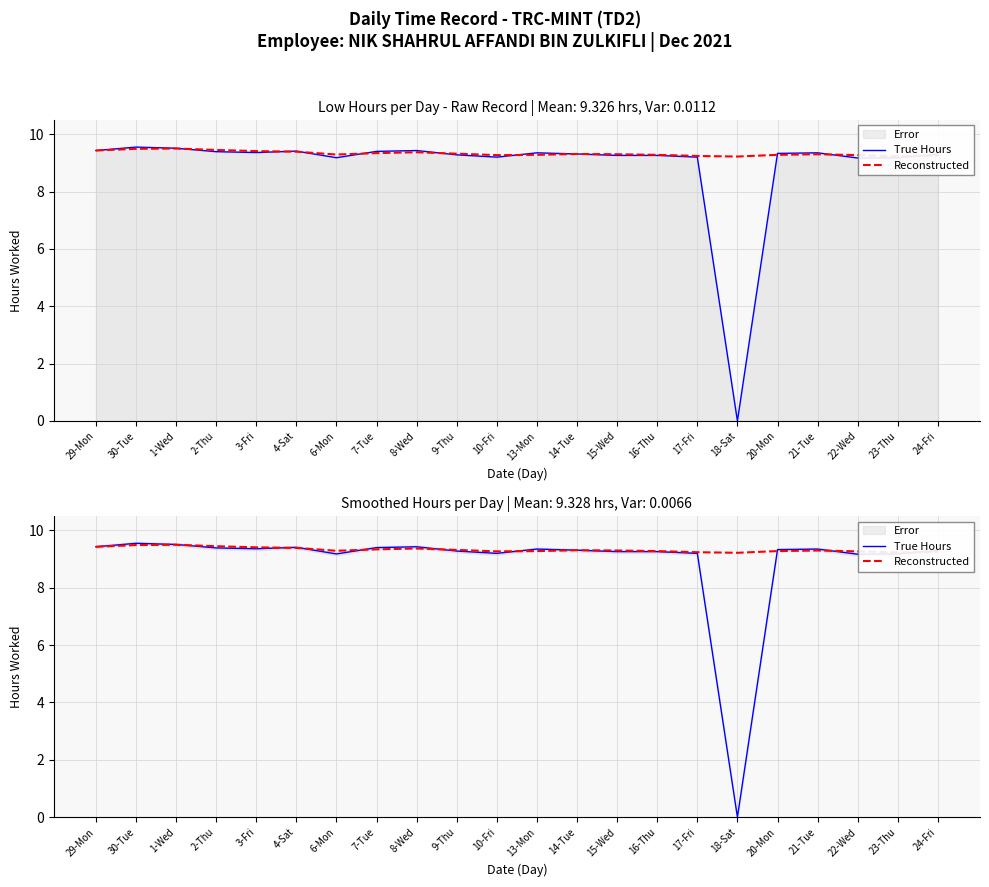

True or false: Reconstructed has a value of 9.2 at 18-Sat.

True